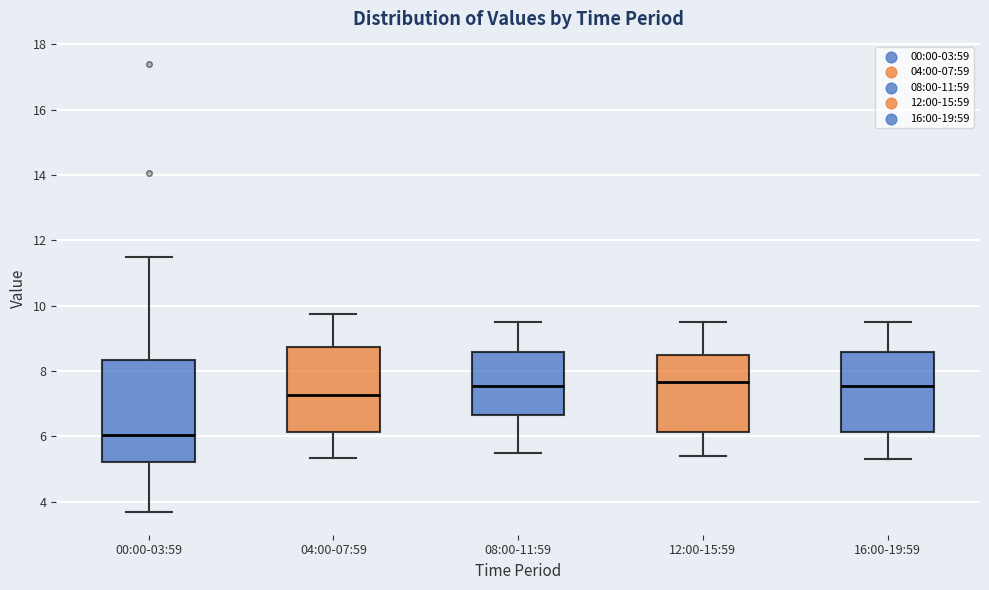

Which box has the lowest median line?

00:00-03:59